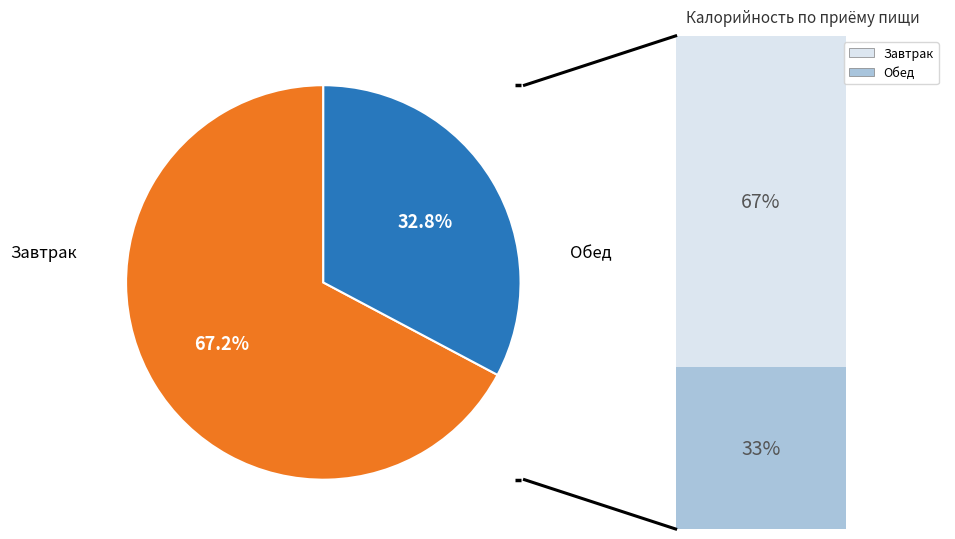

Does any single category account for the majority?

Yes